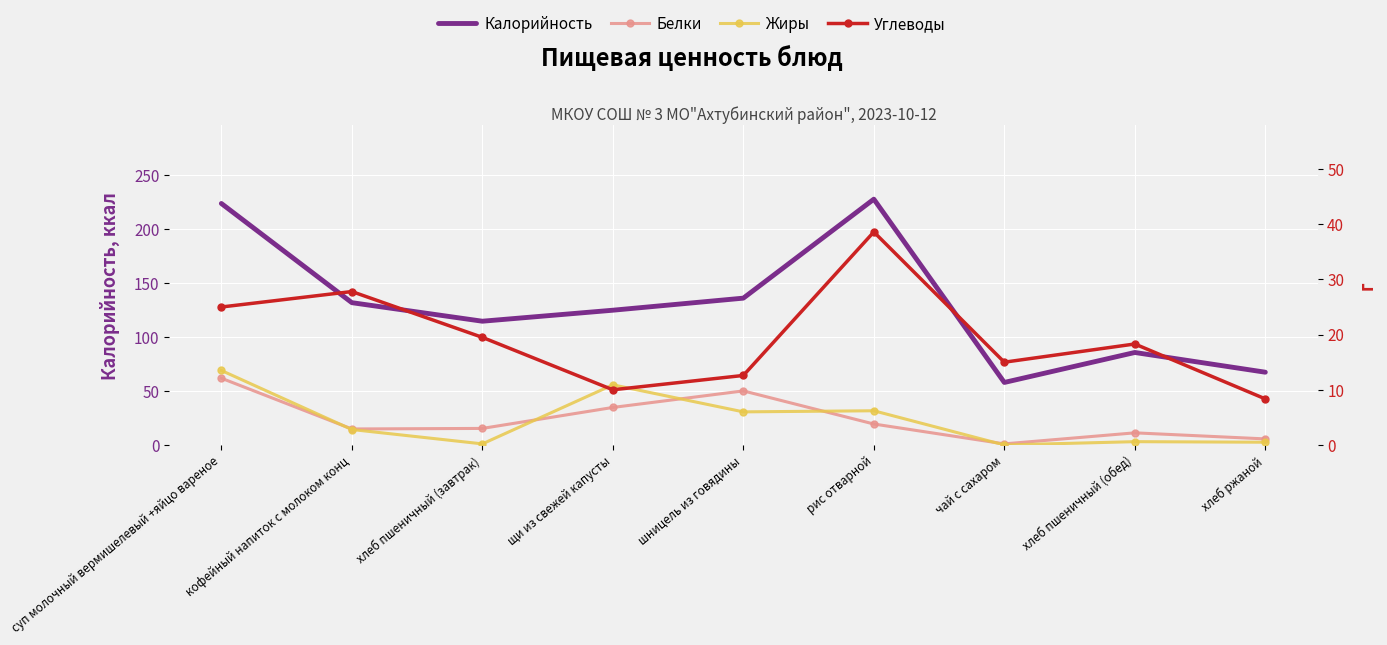

At which label is Углеводы closest to 23?

суп молочный вермишелевый +яйцо вареное